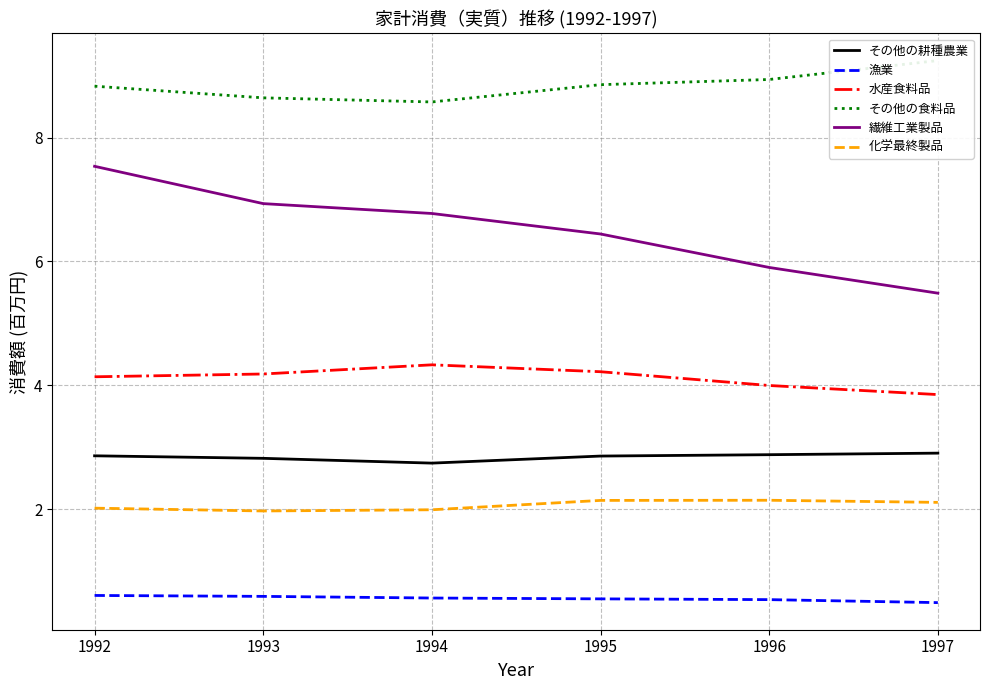

What is the total value across all series at 1995?

25.1